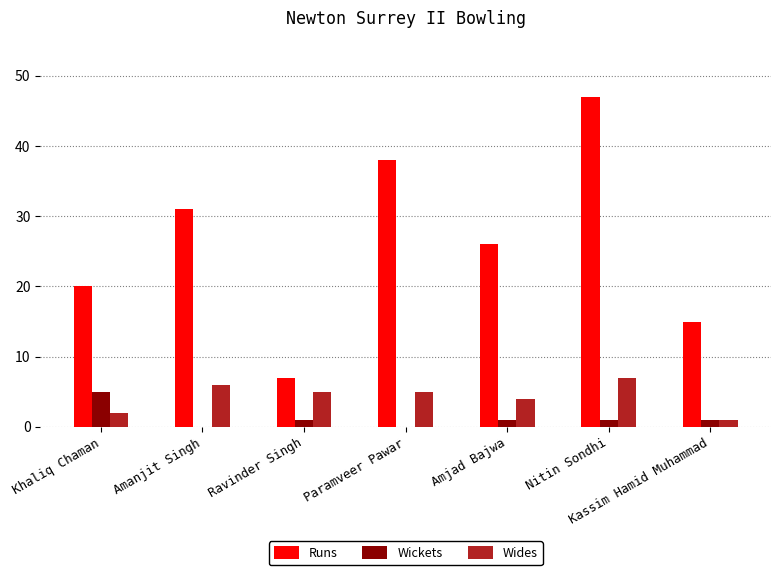

What is the total value across all series at Amanjit Singh?

37